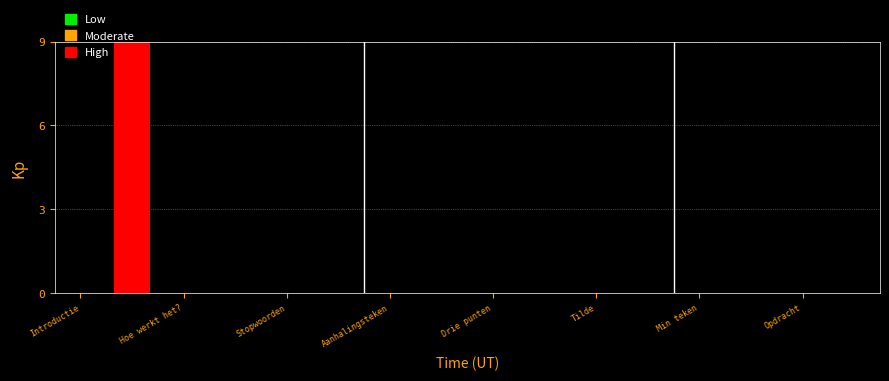

What is the maximum value shown in the chart?

9.0